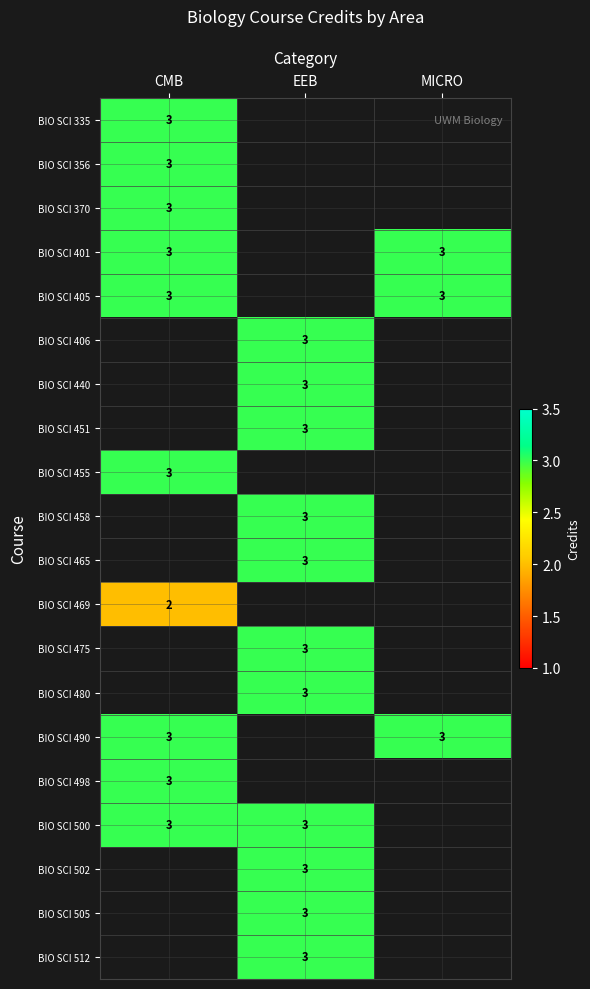

The value of BIO SCI 490 at MICRO is 3. True or false?

True